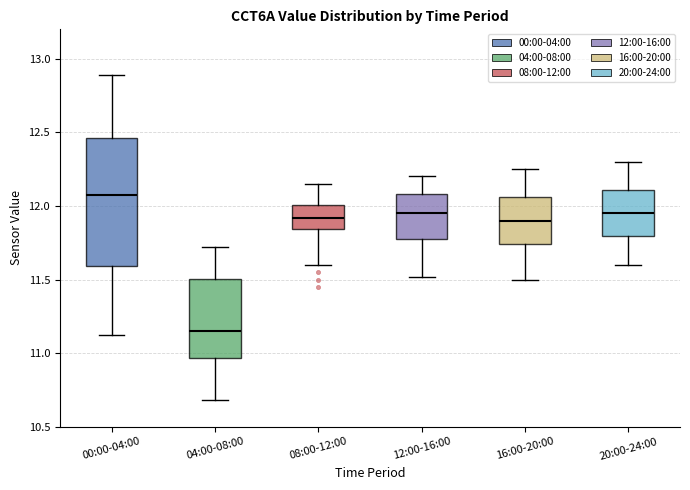

Which box has the lowest median line?

04:00-08:00